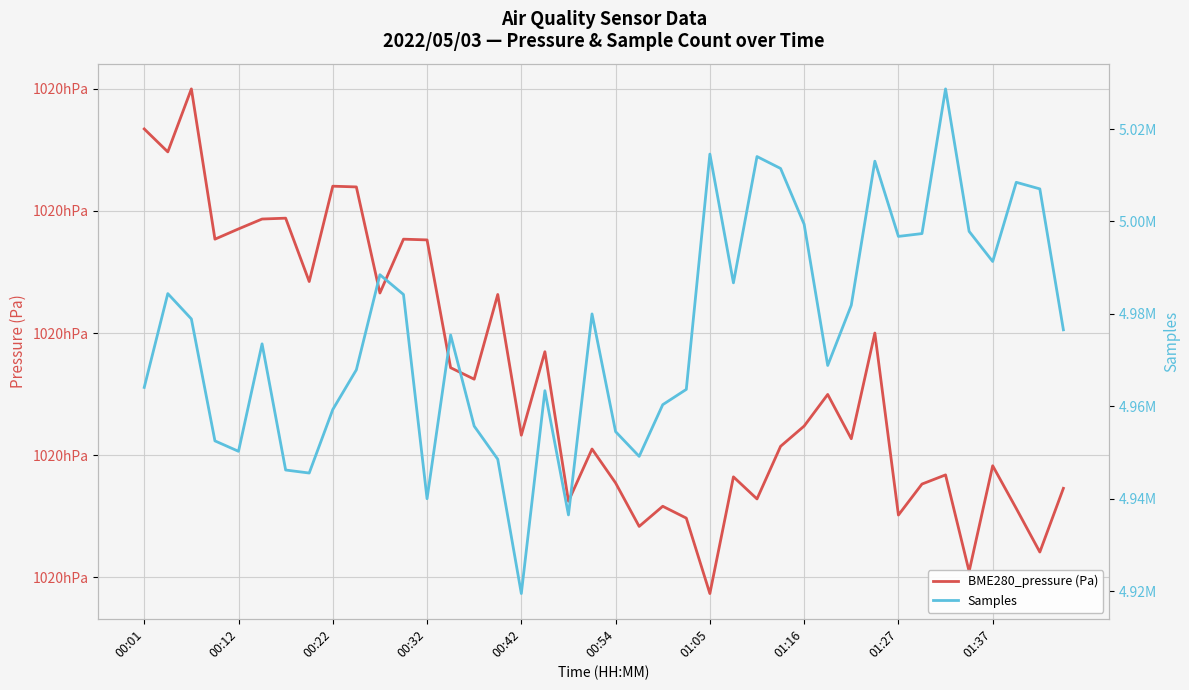

What is the value of the BME280_pressure (Pa) point at the 37th from the left?

101959.1